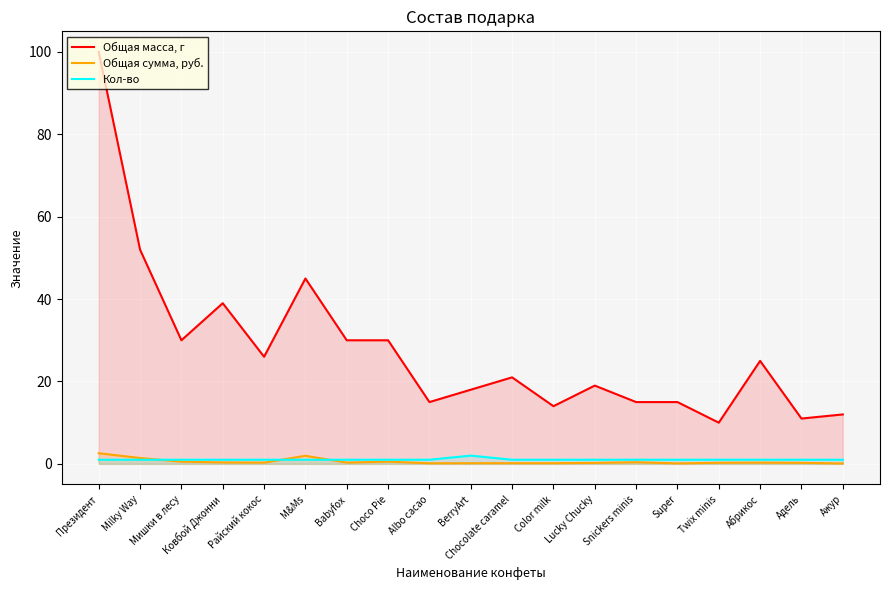

Which label corresponds to the largest value in the chart?

Президент